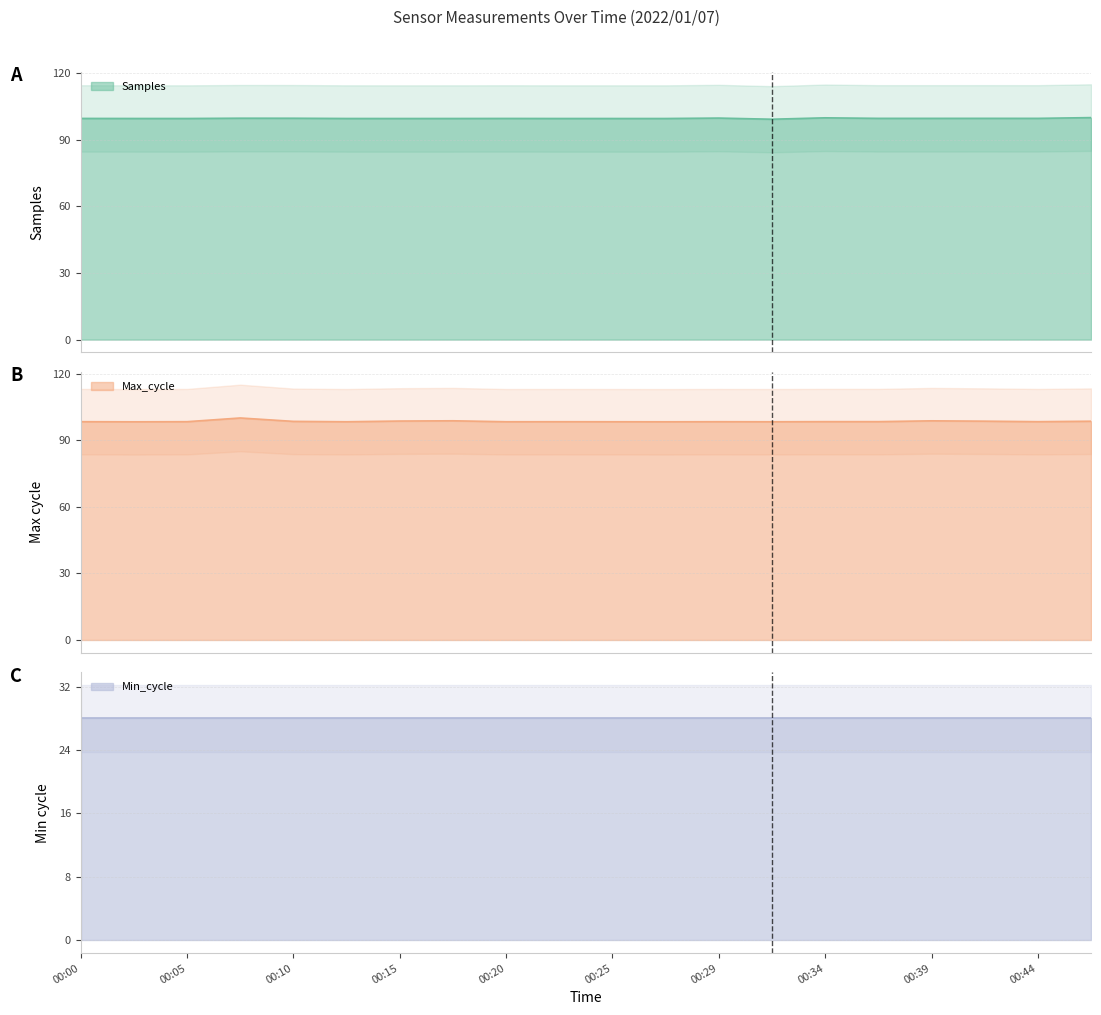

After their last crossing, which series has the higher values: Samples or Max_cycle?

Samples